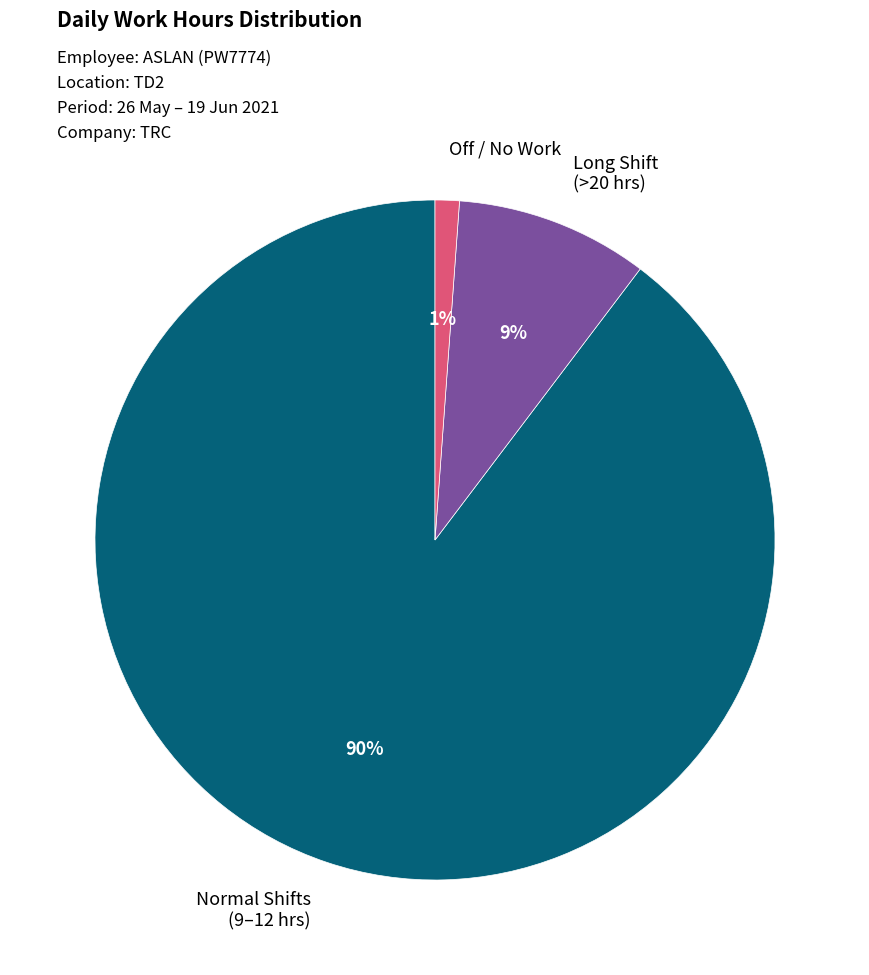

To the nearest percent, what is the difference between the largest and smallest slice percentages?

89%